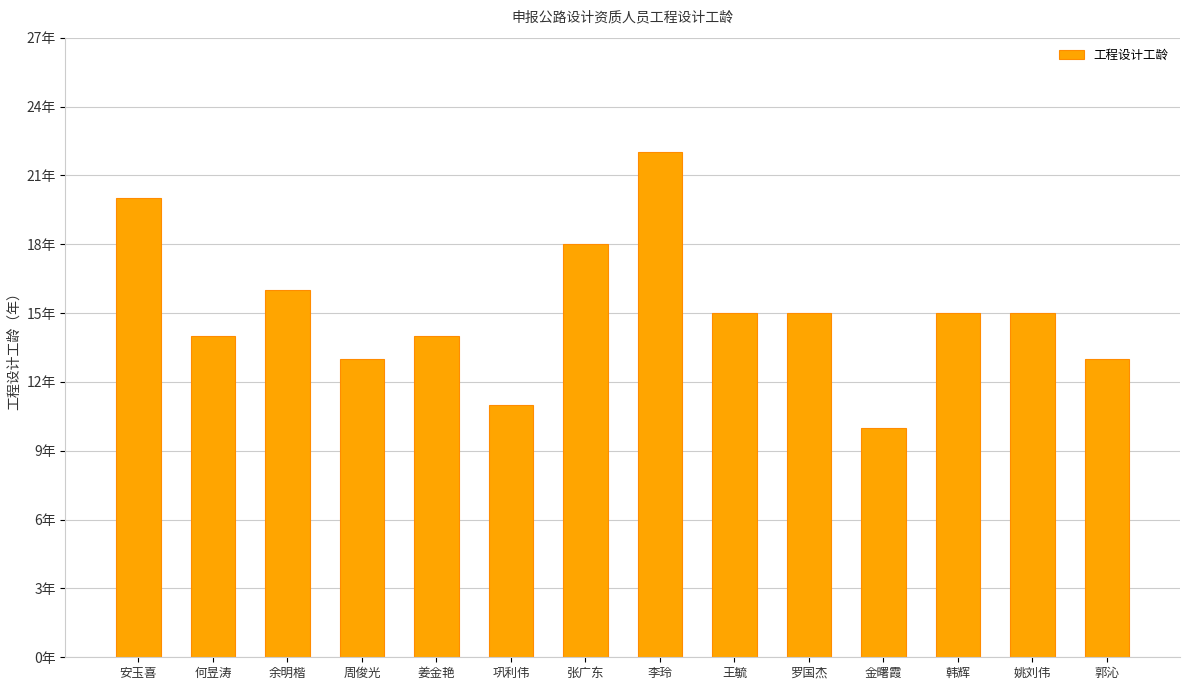

Which category has the lowest value across all series?

金曙霞